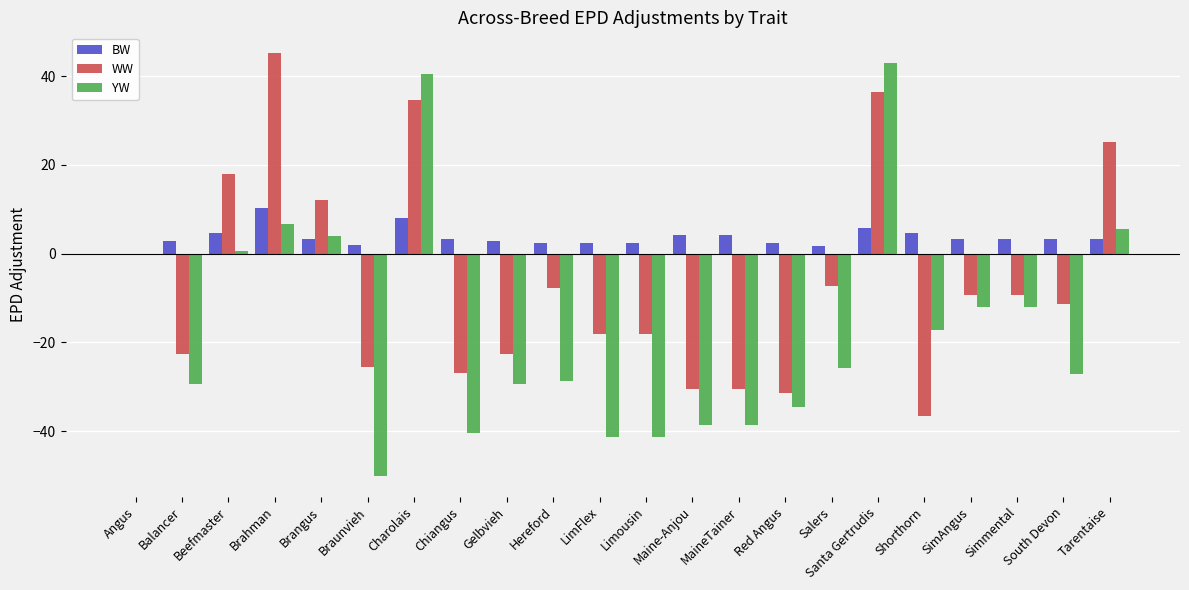

How many groups of bars are there?

22